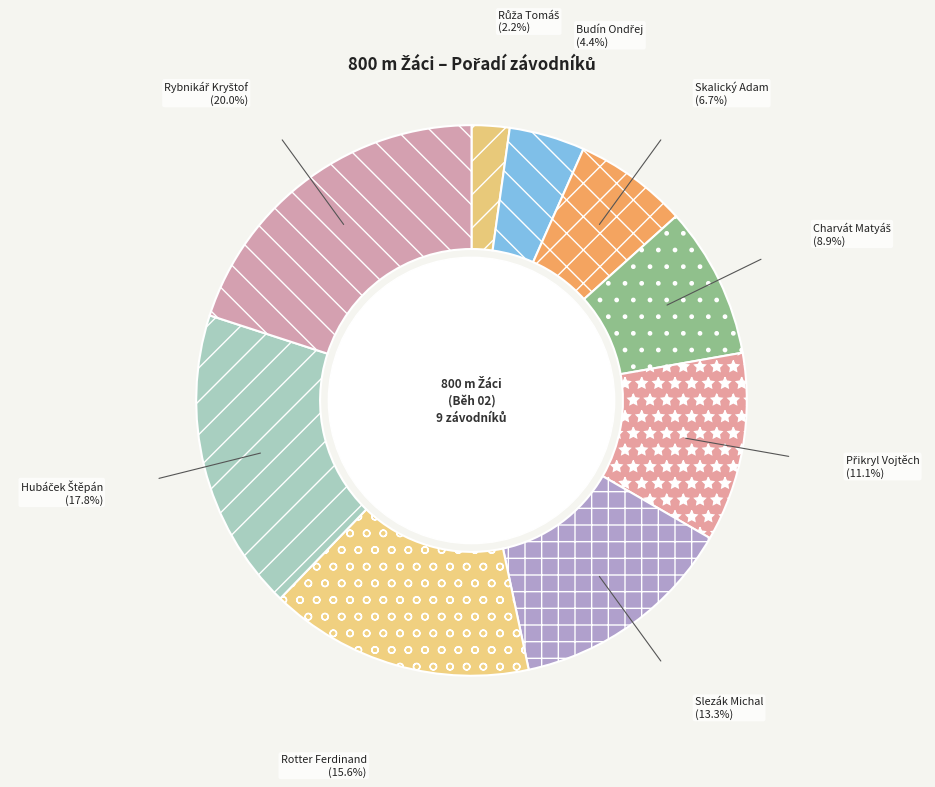

Does any single category account for the majority?

No